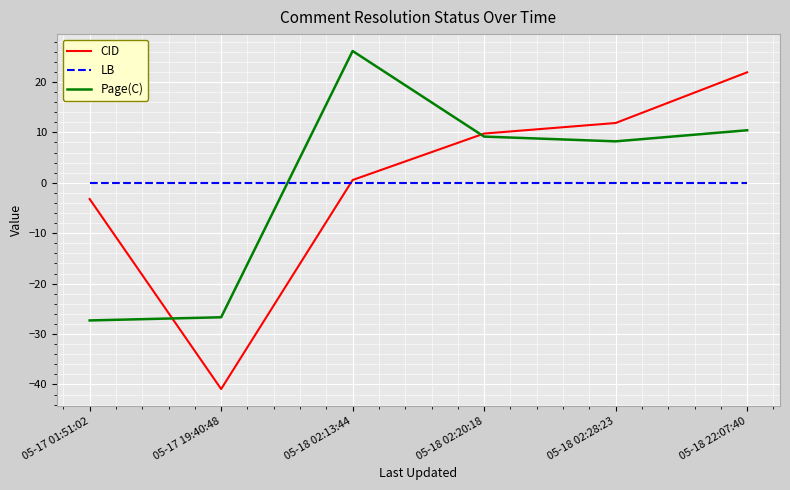

What is the approximate value of Page(C) at 05-17 19:40:48?

-26.7